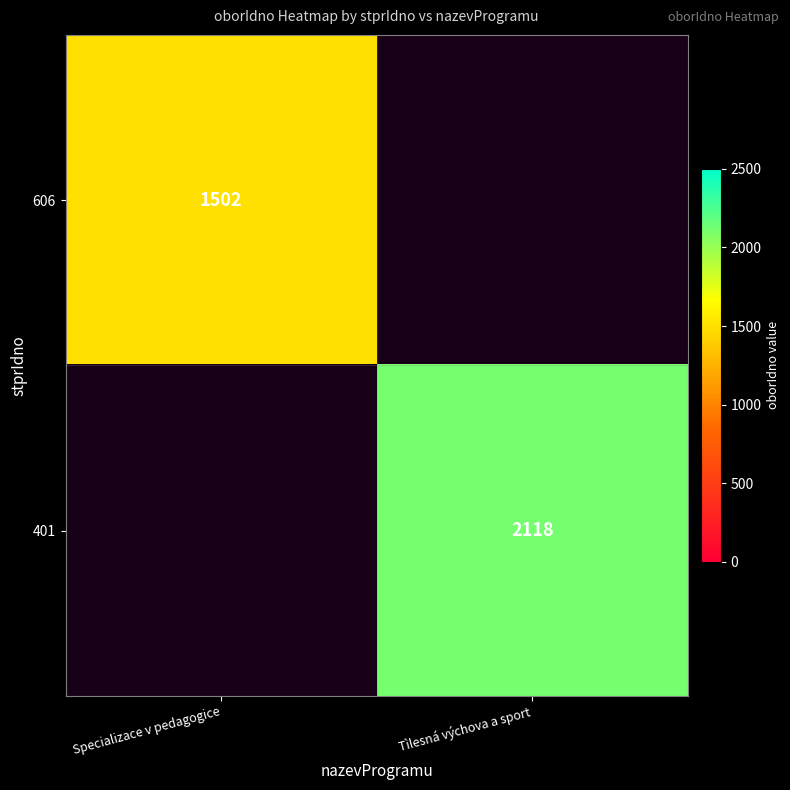

True or false: 606 has a value of 685 at Specializace v pedagogice.

False